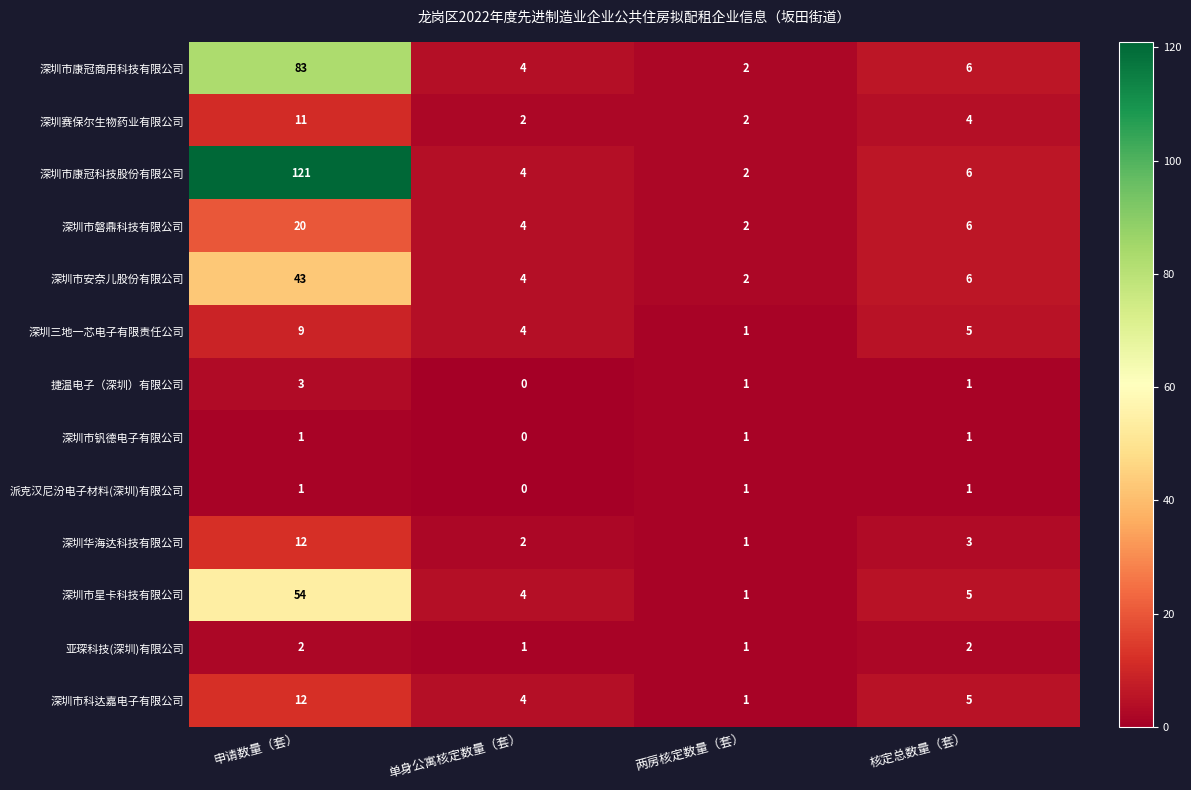

How many series are shown in this chart?

13